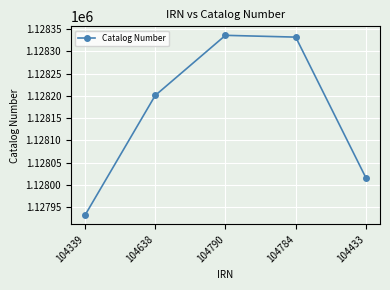

At which category does the data reach its first local peak?

104790